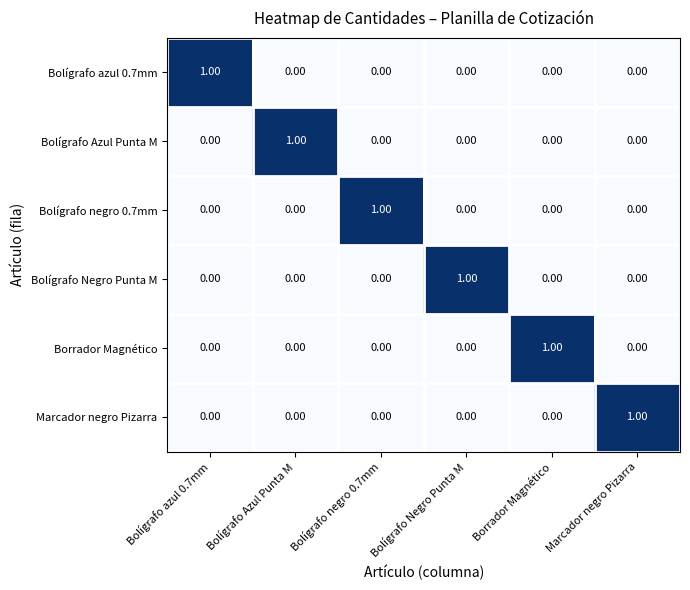

At how many categories does at least one series exceed 0?

6